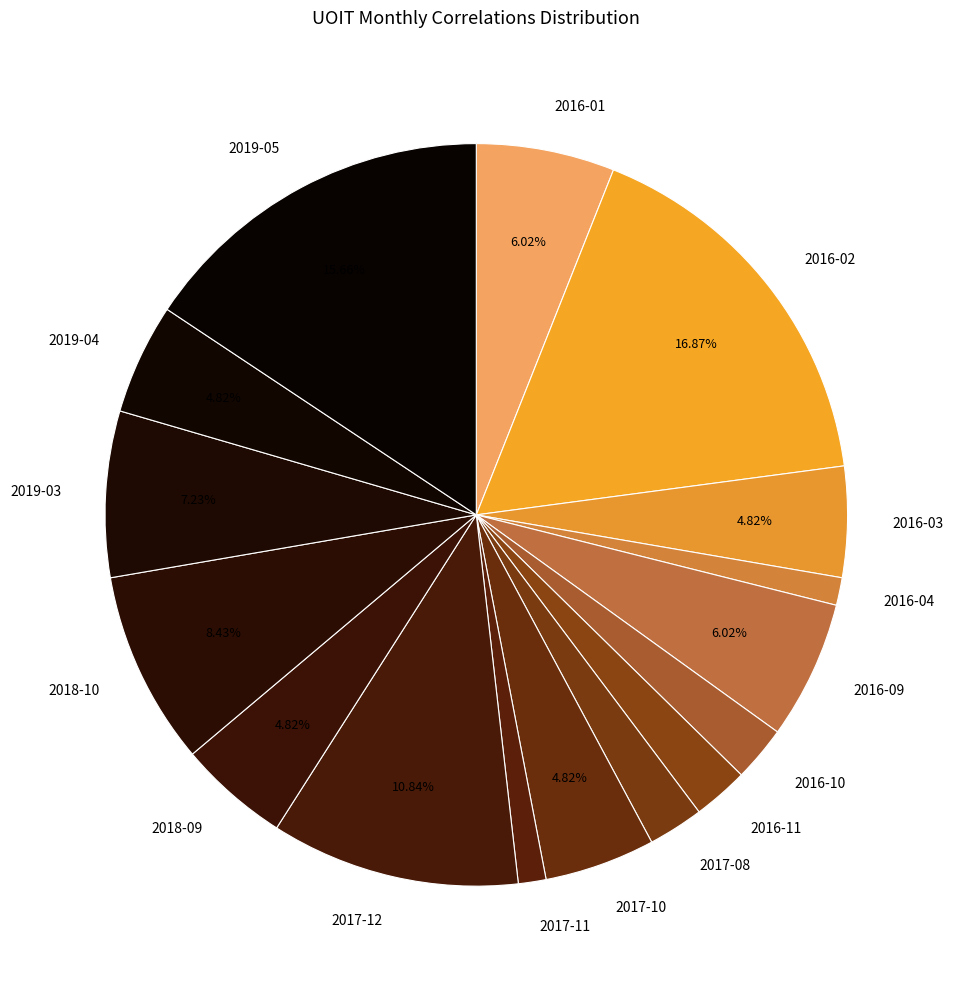

To the nearest percent, what is the combined percentage of 2018-10 and 2017-08?

11%